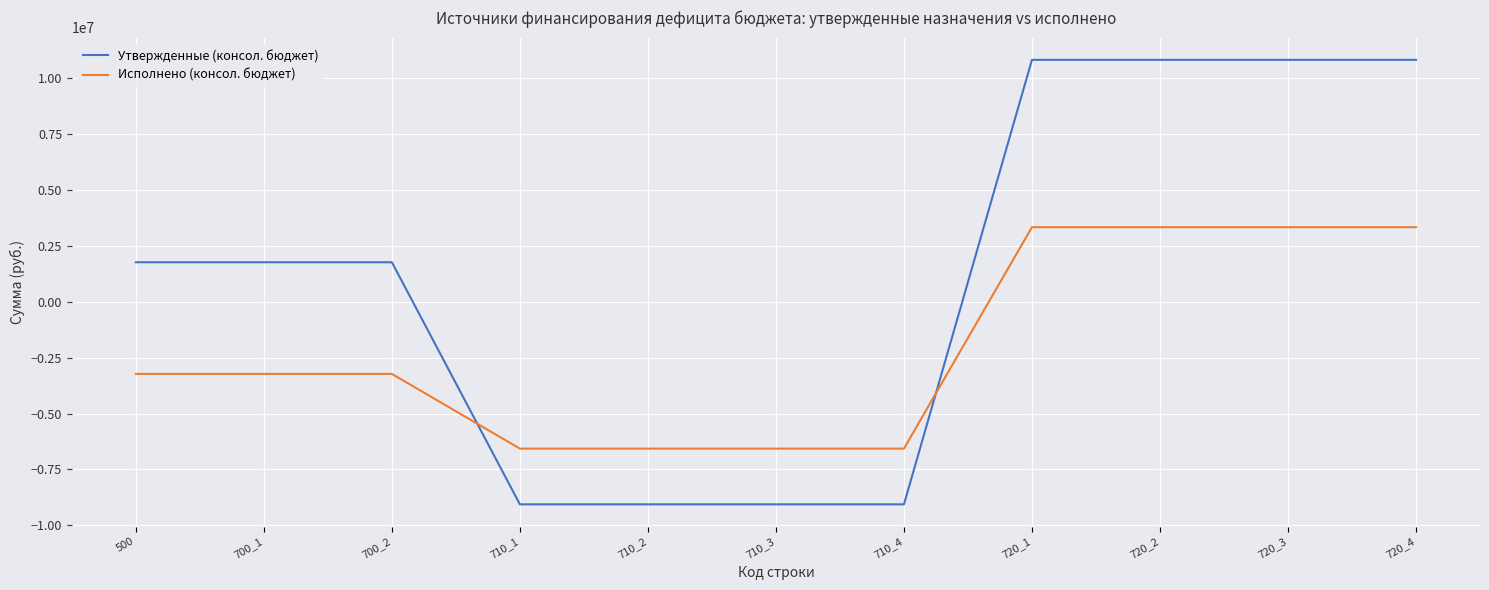

Between 710_2 and 720_3, which series saw the biggest shift?

Утвержденные (консол. бюджет)